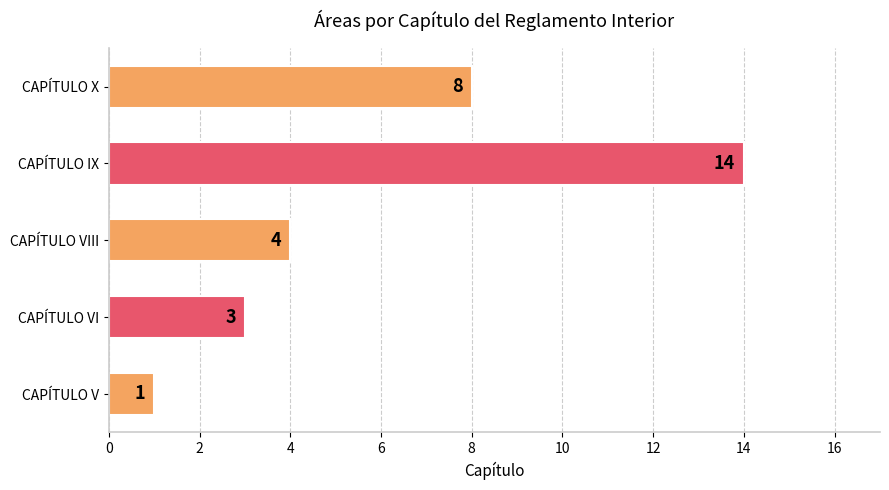

True or false: the data shows 14 at CAPÍTULO IX.

True